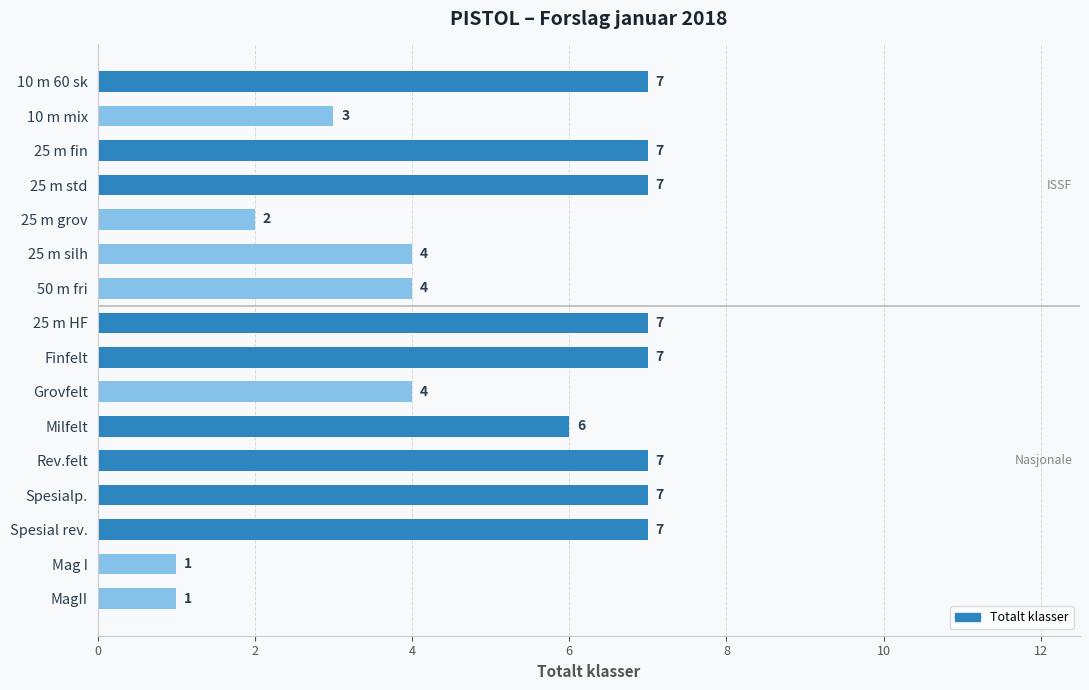

Count the values in the range 4 to 7.

12